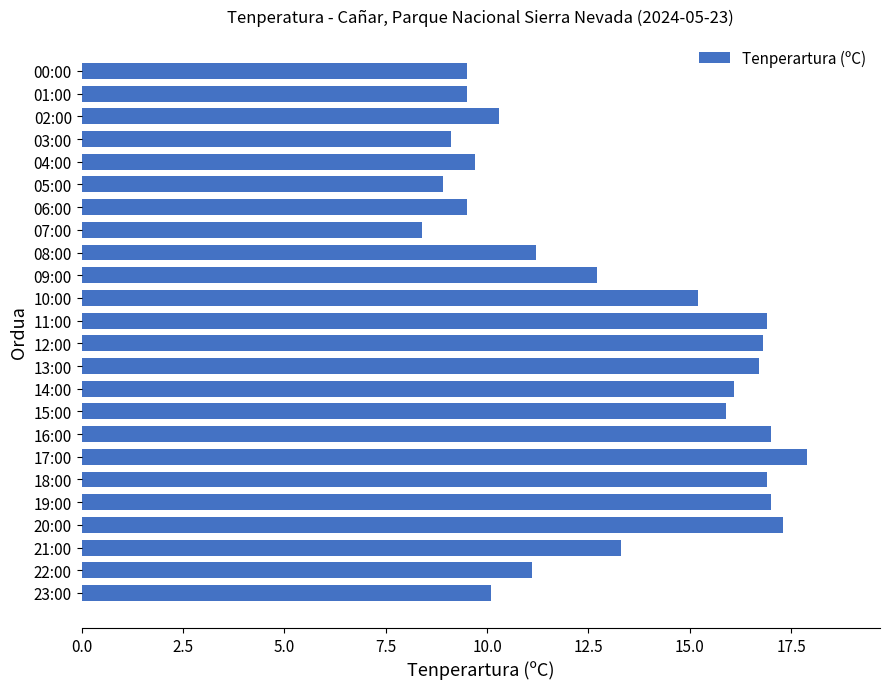

Which has a higher value, 23:00 or 04:00?

23:00